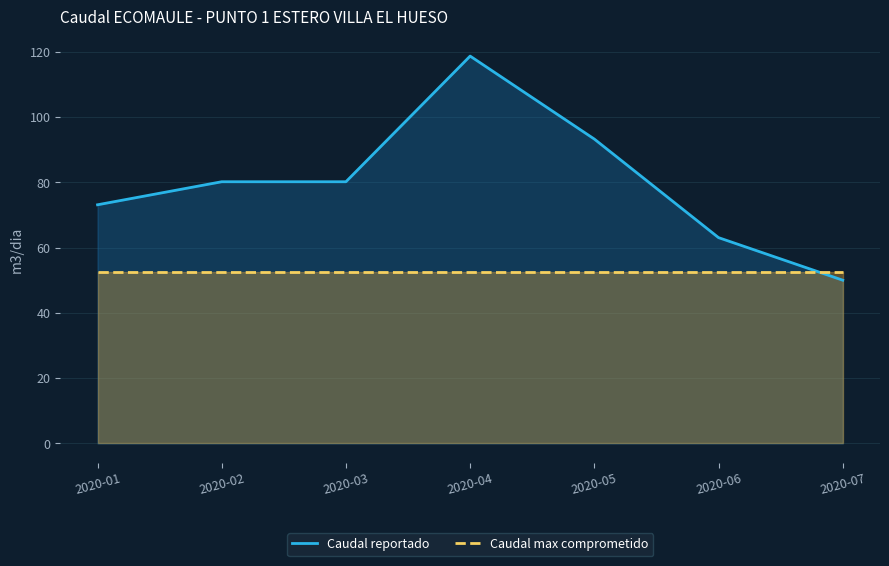

The value of Caudal reportado at 2020-04 is 197.8. True or false?

False